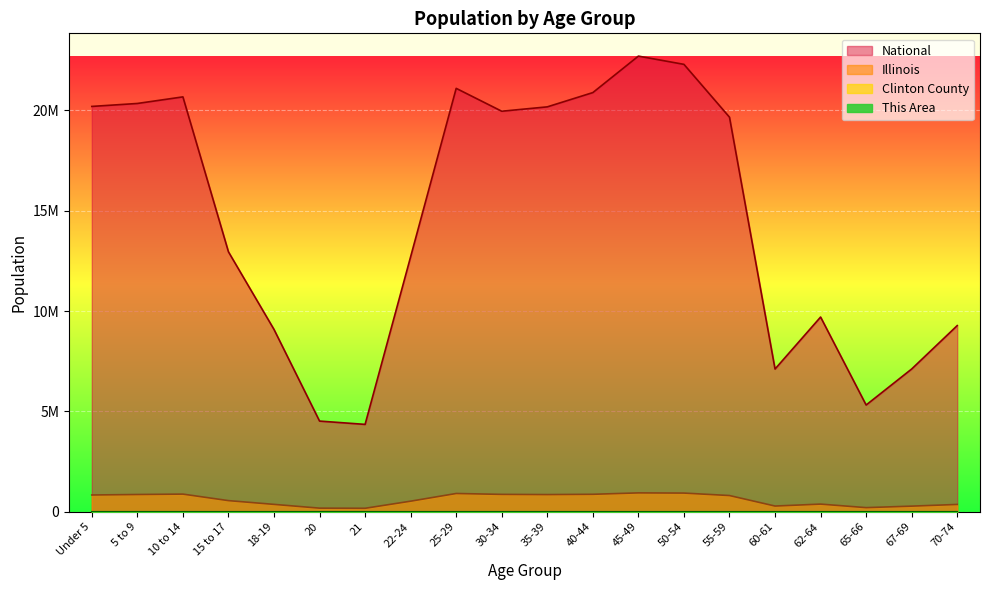

Where is National nearest to the value 13531442?

15 to 17